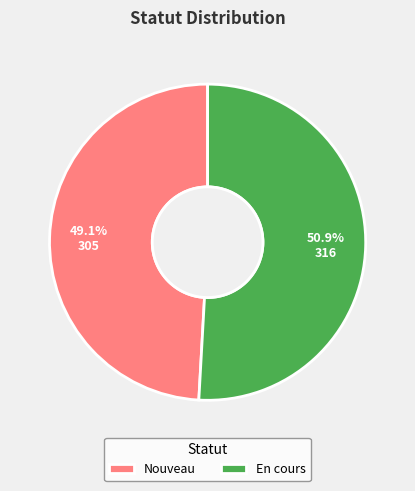

Approximately how many times larger is the value at En cours compared to Nouveau?

1.0